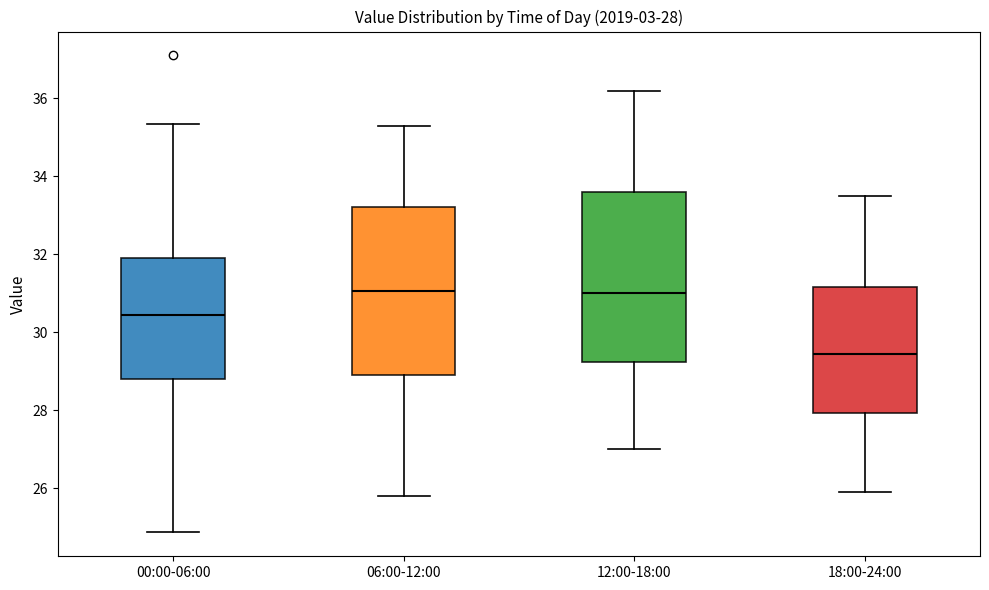

Which box has the lowest median line?

18:00-24:00